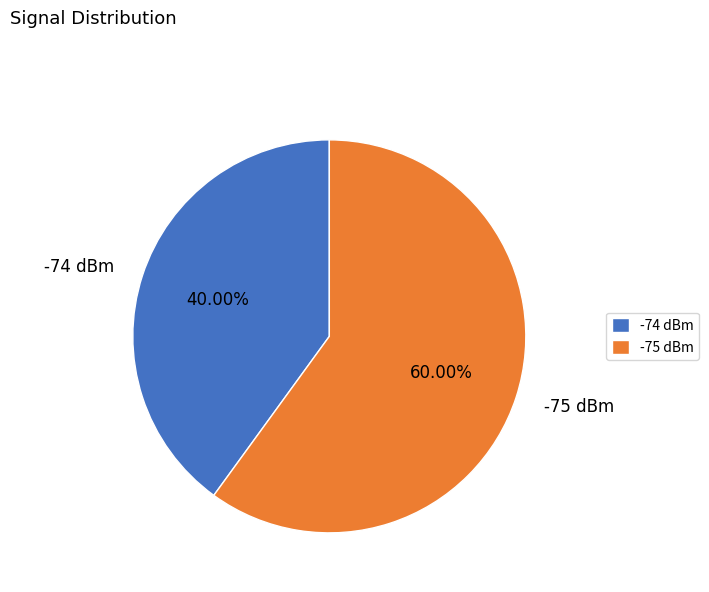

Is -74 dBm the majority of the pie?

No